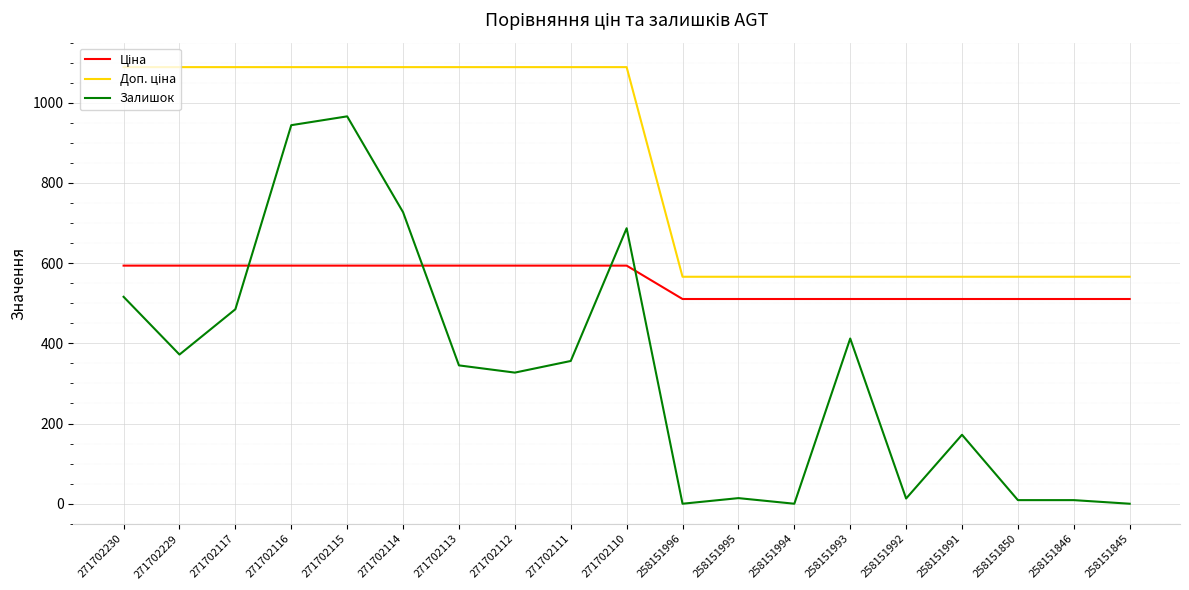

What is the difference between the Залишок values at 271702117 and 258151996?

485.0